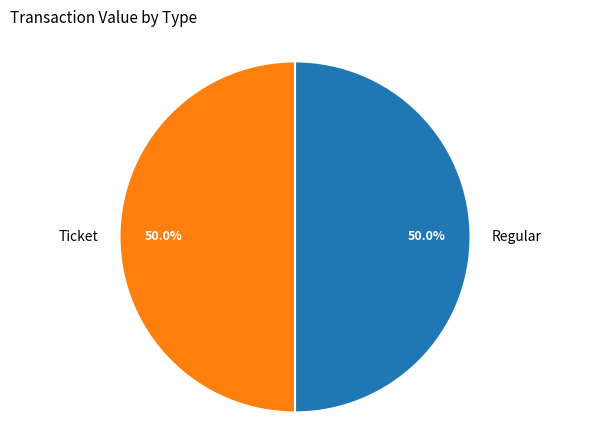

What portion of the pie excludes Ticket?

50.0%